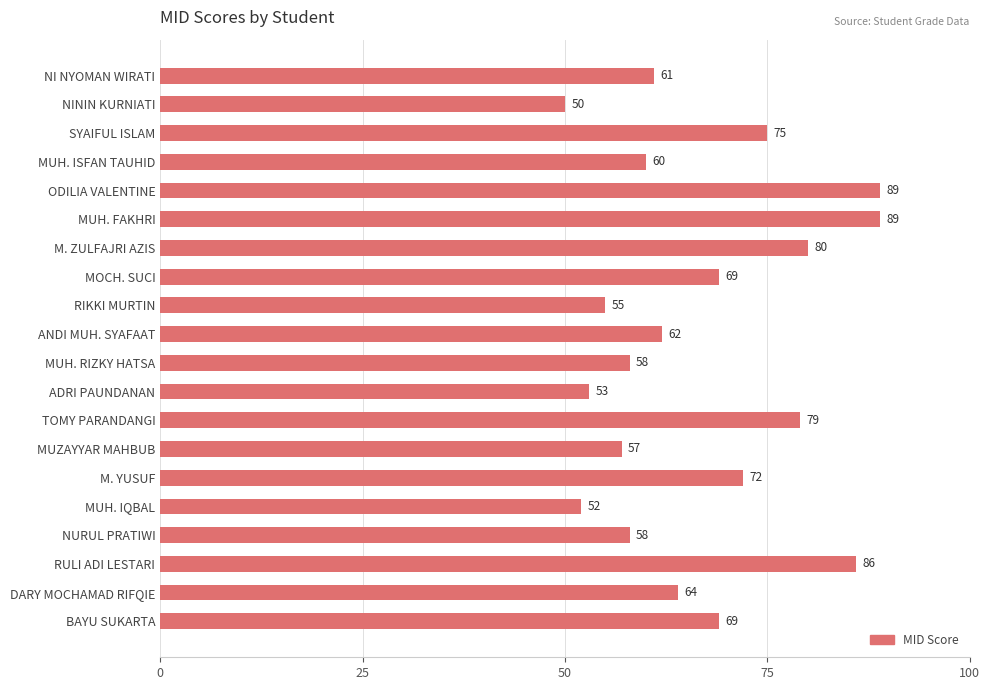

Reading top to bottom, what are all the values shown in this chart?

61	50	75	60	89	89	80	69	55	62	58	53	79	57	72	52	58	86	64	69